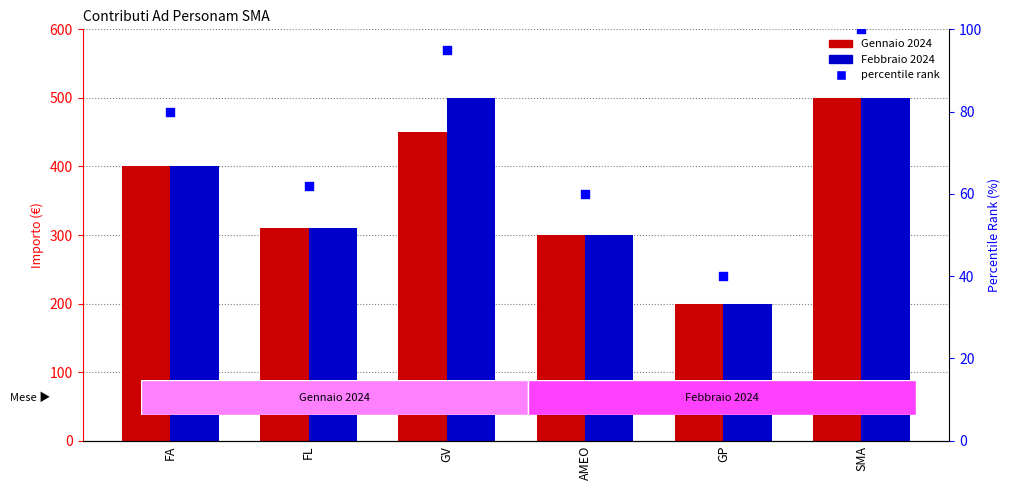

What is the total value across all series at SMA?

1100